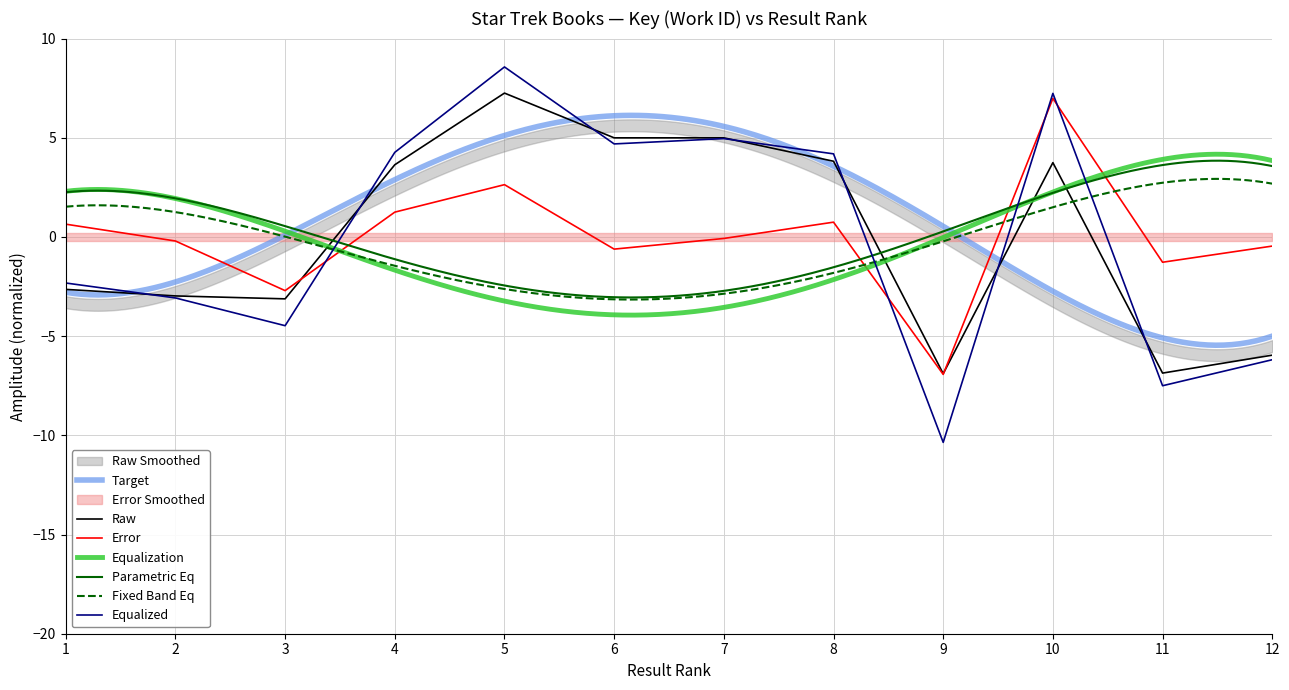

At which label does the data first exceed 3?

4